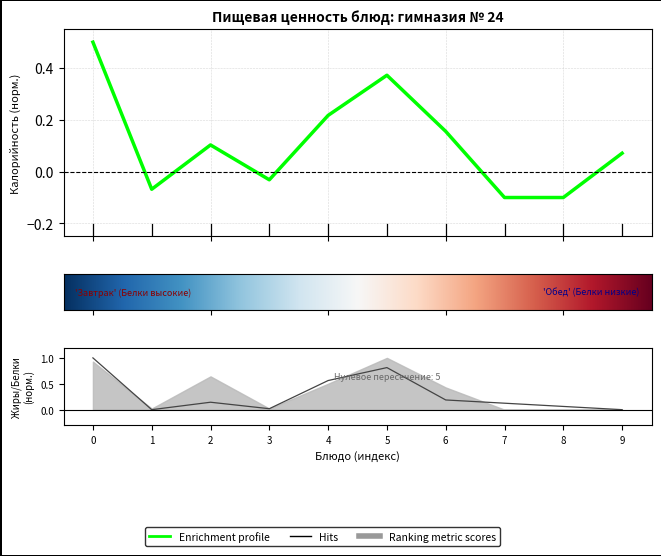

How many negative values does the Калорийность series have?

4